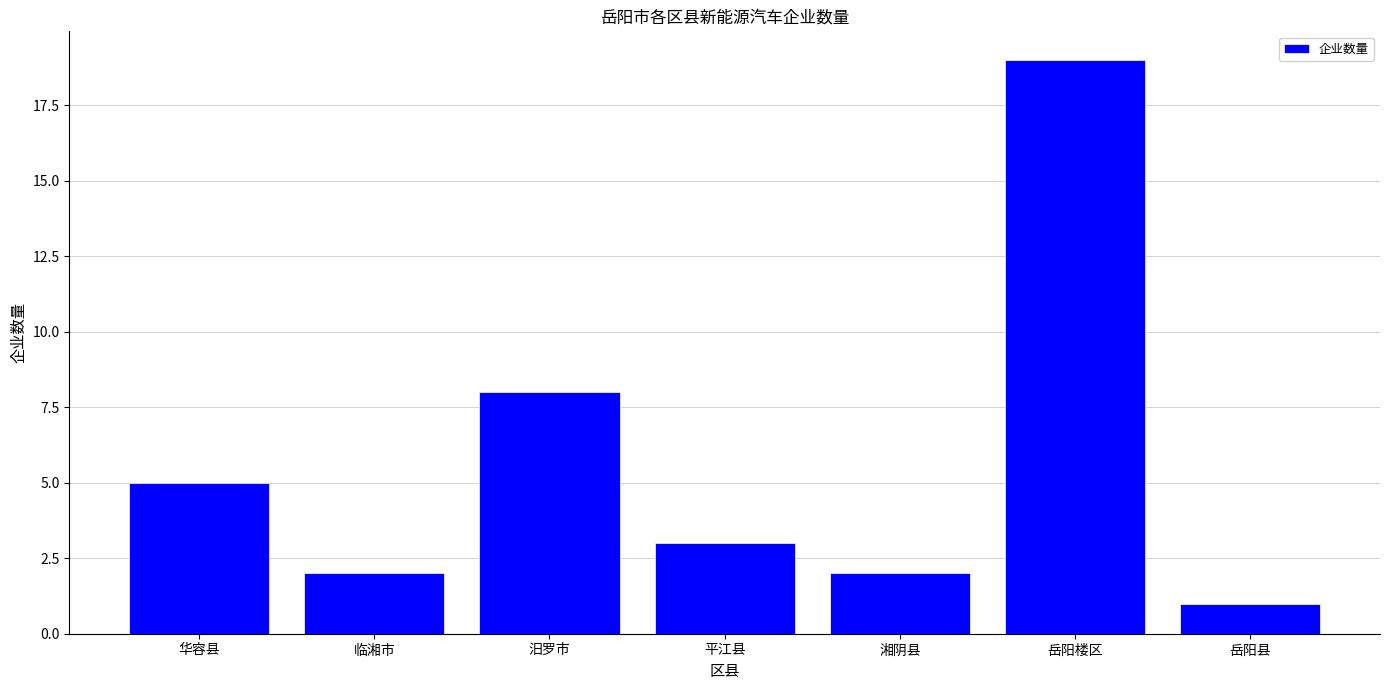

Reading left to right, transcribe all the data shown in this chart.

华容县=5	临湘市=2	汨罗市=8	平江县=3	湘阴县=2	岳阳楼区=19	岳阳县=1